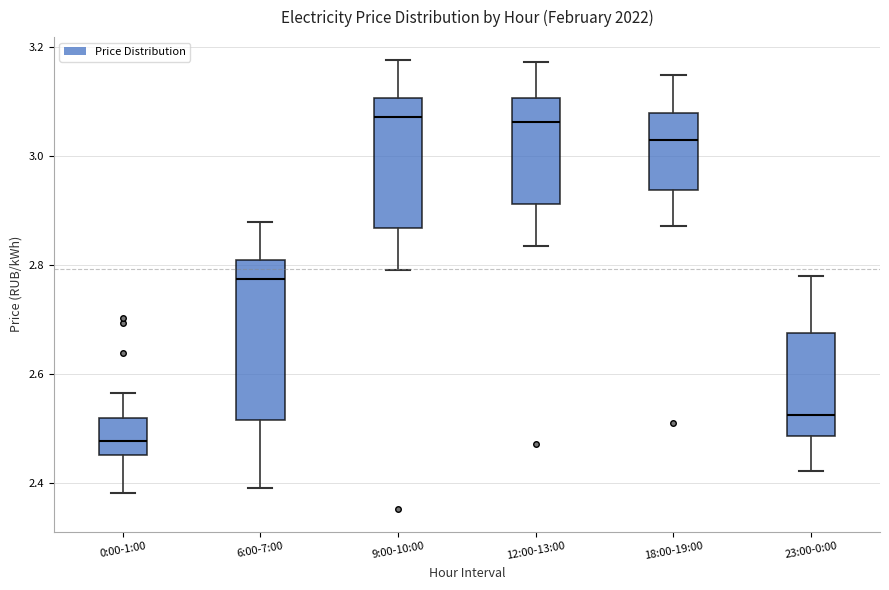

Where does the upper whisker of the box for 18:00-19:00 end on the y-axis? The values are not printed on the chart, so give them approximately, as read against the axis.

3.14